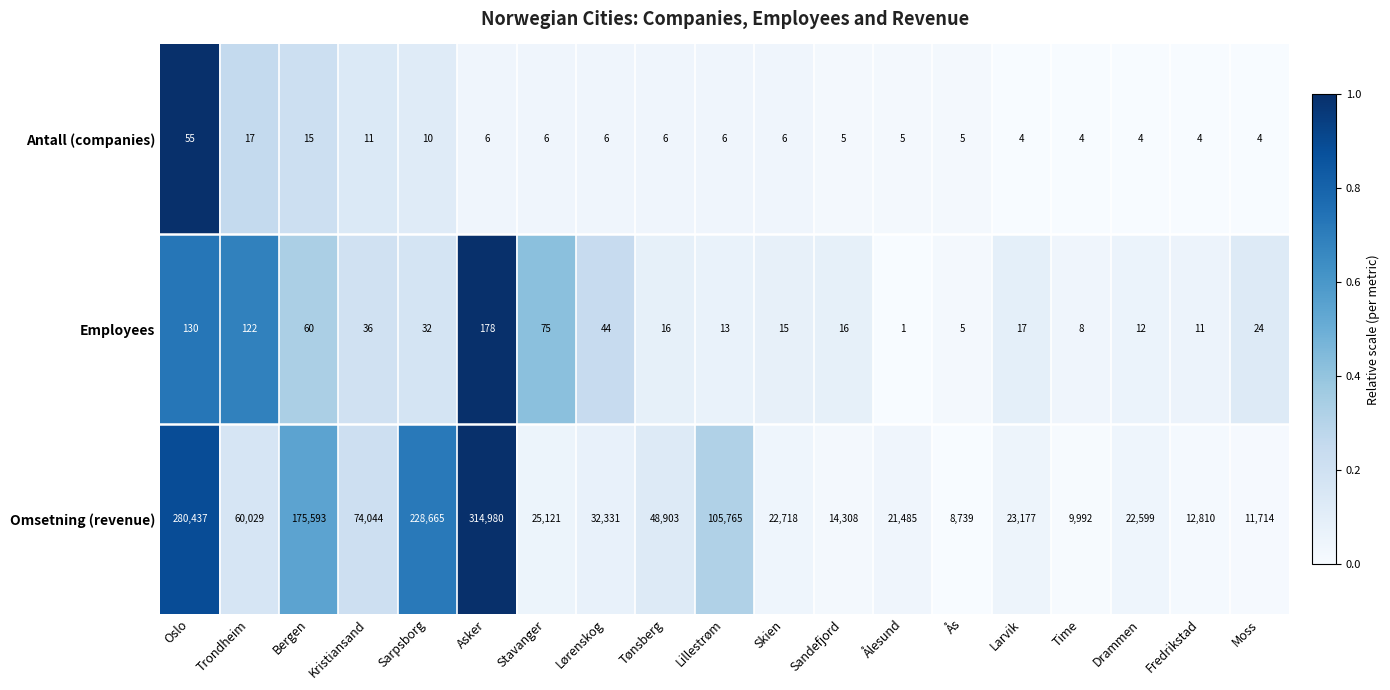

Count the number of categories in the chart.

19